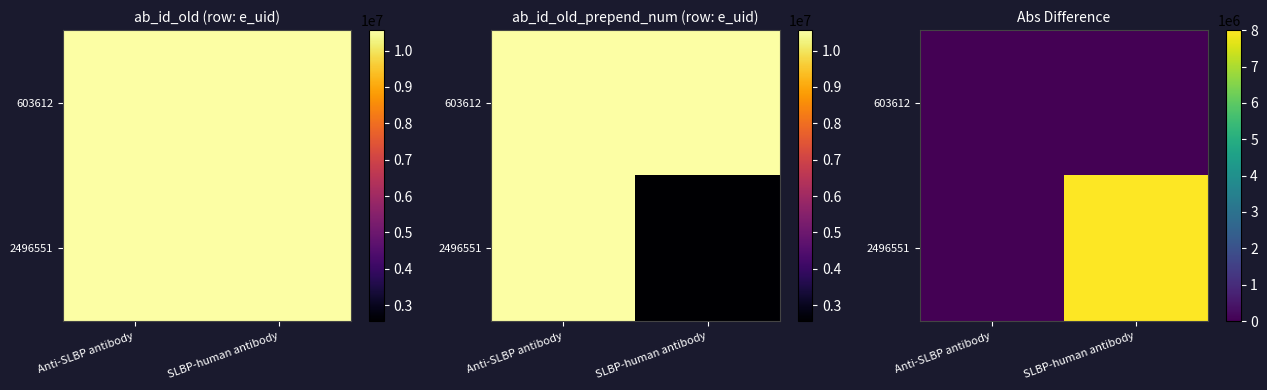

Which series has the widest spread of values?

2496551